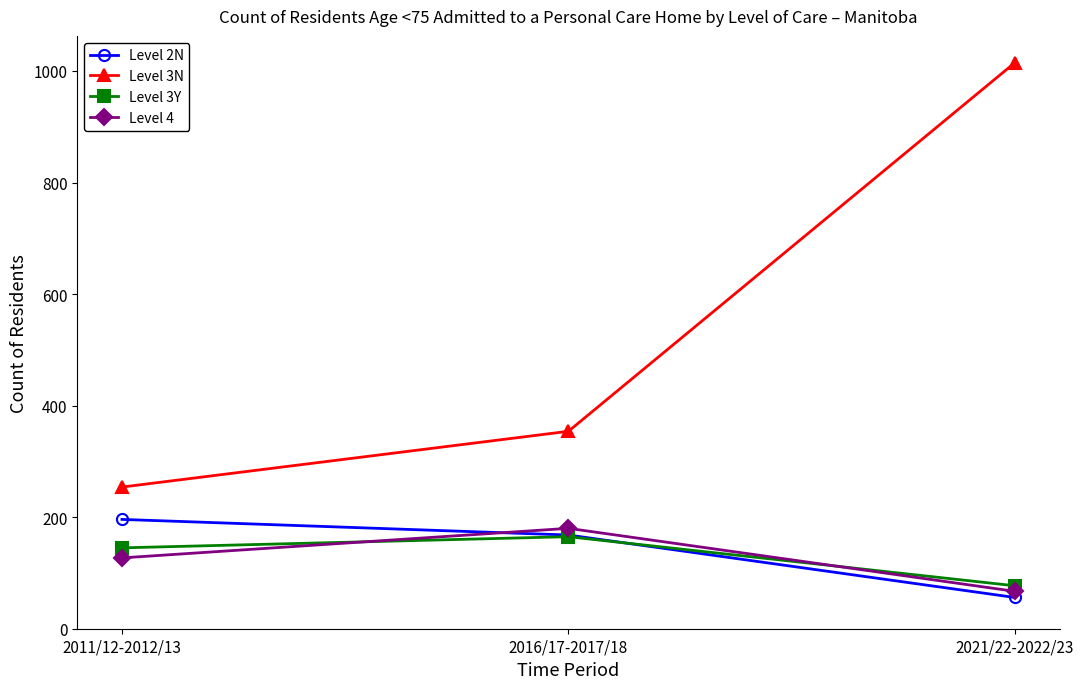

Rank the series at 2011/12-2012/13 from highest to lowest value.

Level 3N, Level 2N, Level 3Y, Level 4